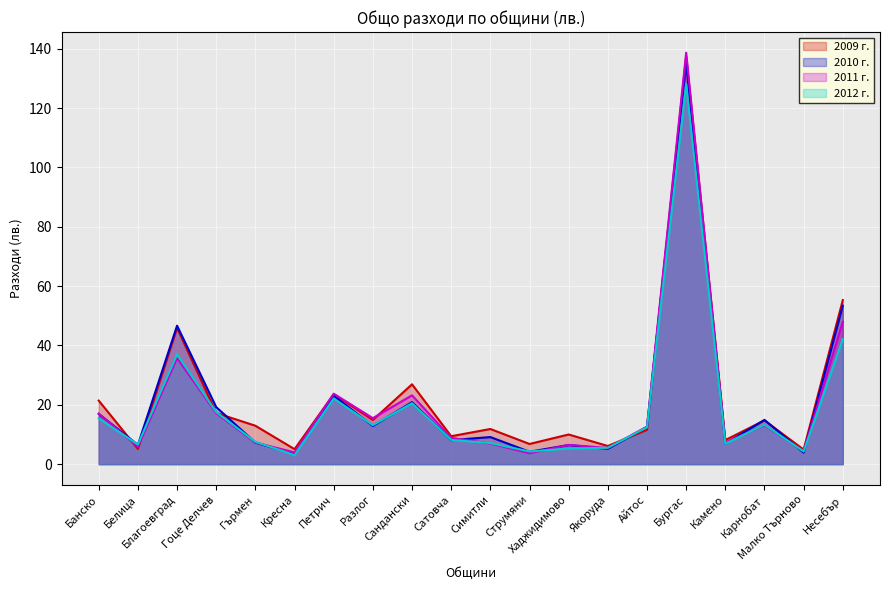

Is the value of 2010 г. at Хаджидимово greater than the value of 2009 г. at Бургас?

No